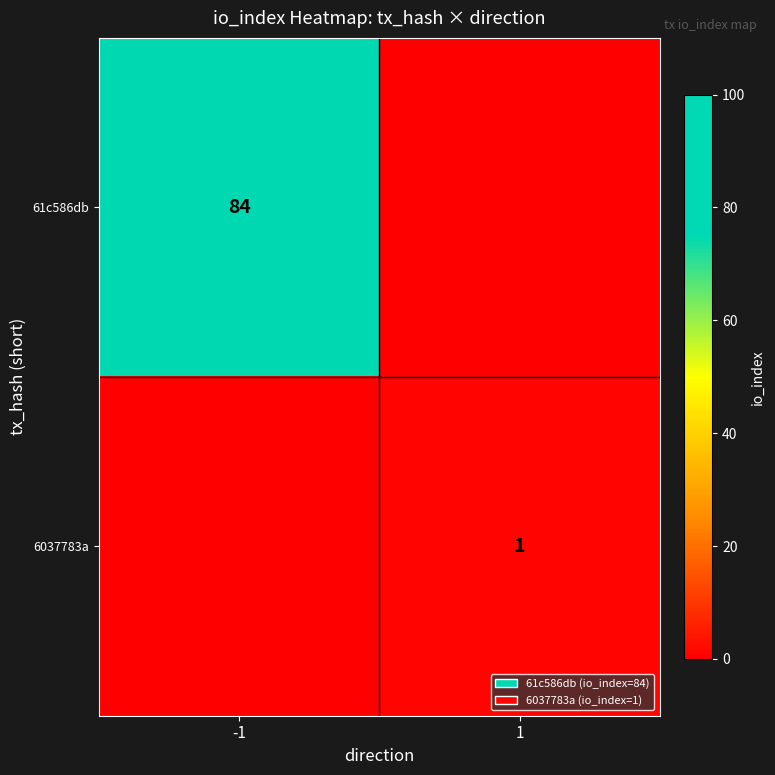

At how many categories does at least one series exceed 16?

1